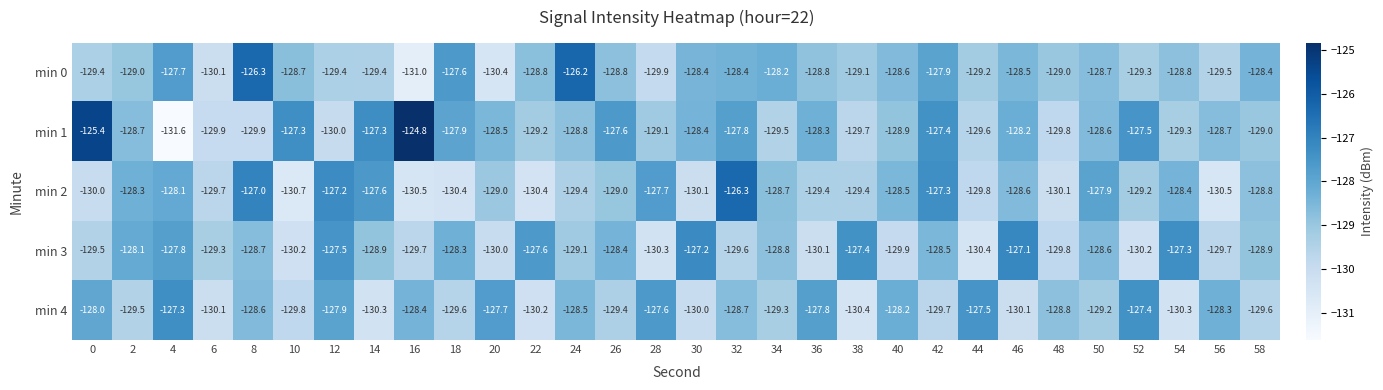

What is the difference between the highest and lowest values at 24?

3.2